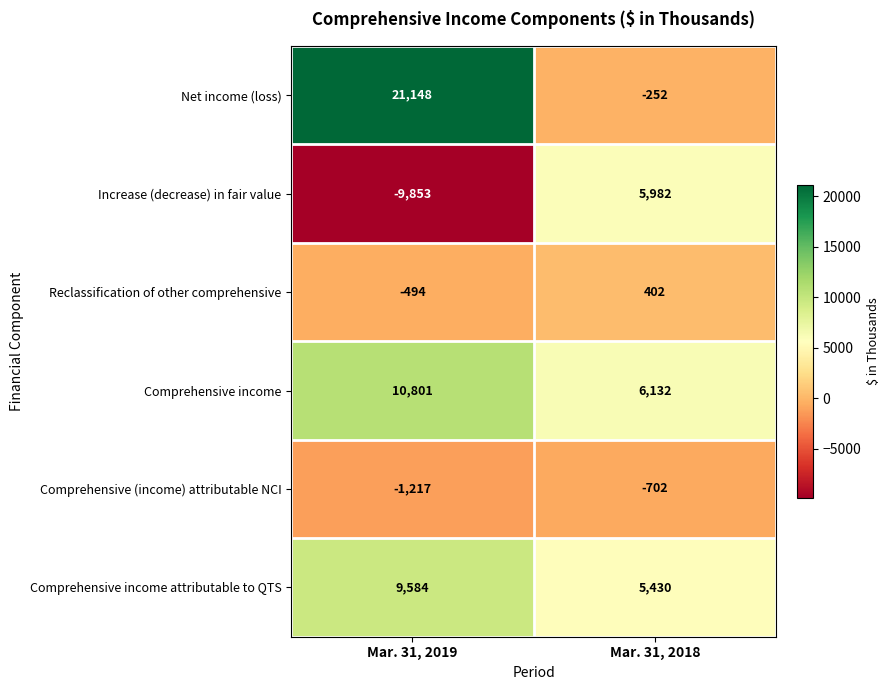

What is the difference between the Increase (decrease) in fair value values at Mar. 31, 2018 and Mar. 31, 2019?

15835